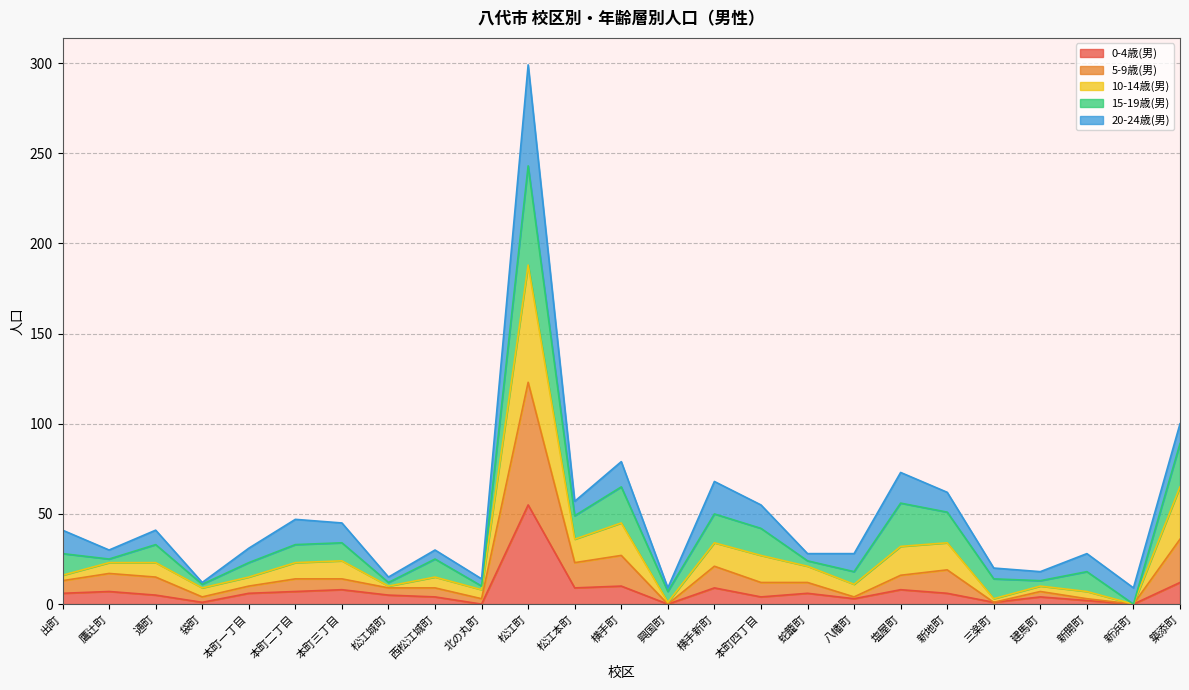

At which category is the sum across all series the highest?

松江町